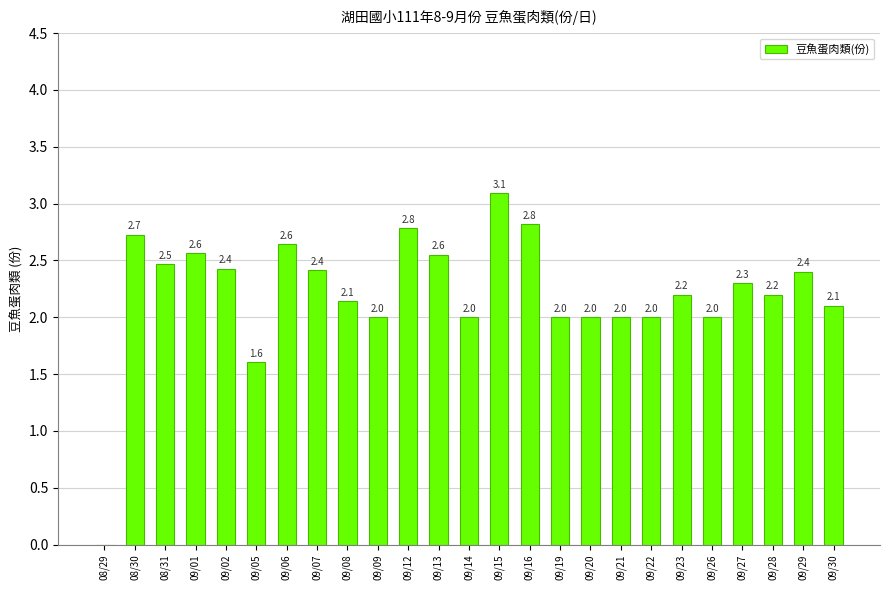

What is the ratio of the value at 09/12 to the value at 09/15?

0.9